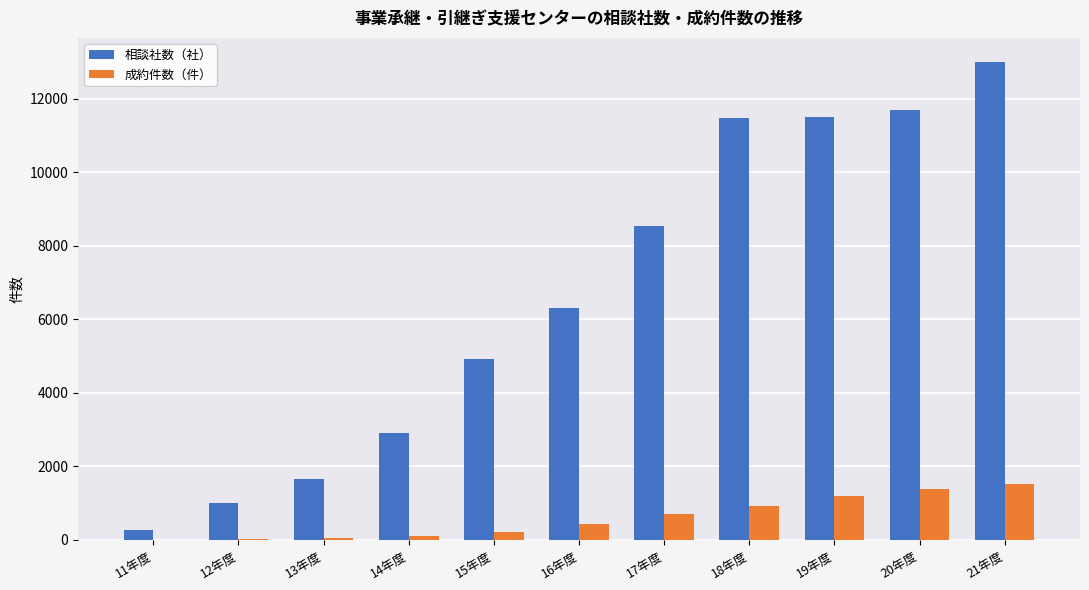

At which category is the sum across all series the highest?

21年度